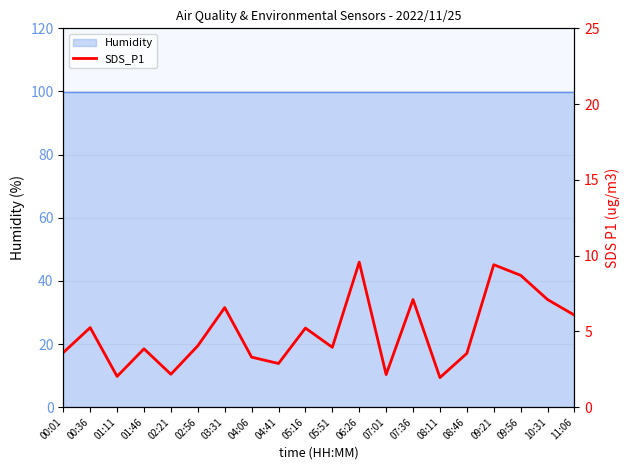

What is the label of the 18th point from the right?

01:11